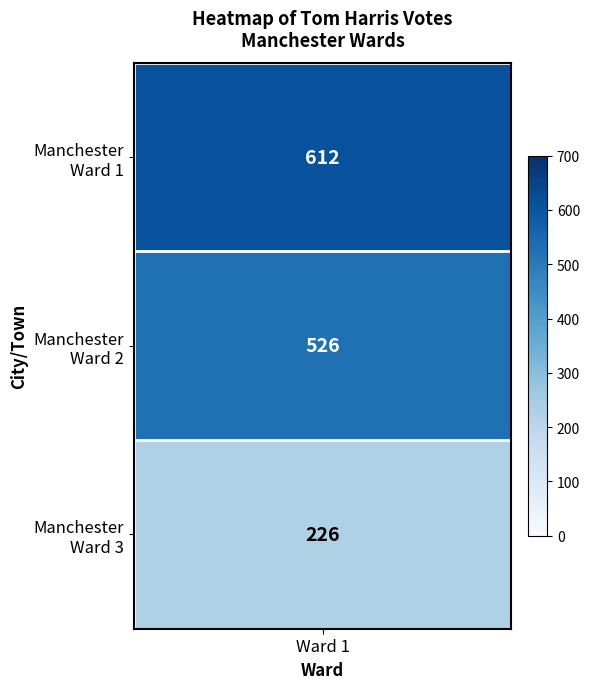

Reading left to right, list all the values displayed in this chart.

0=612	1=526	2=226